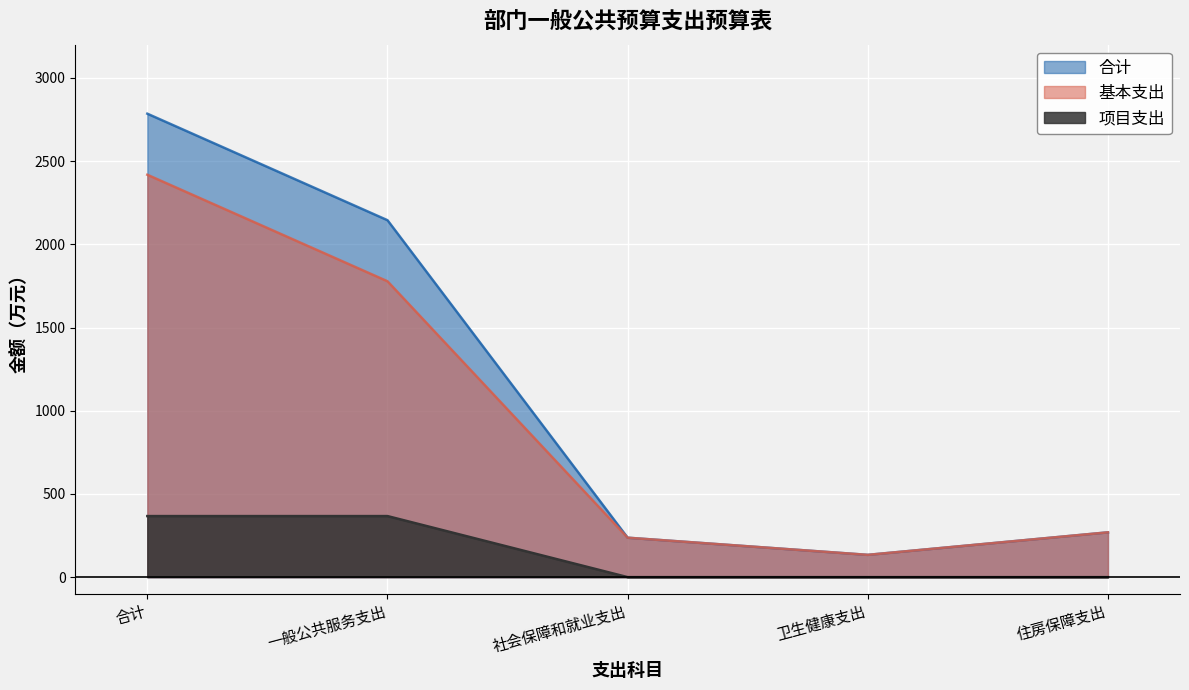

The value of 项目支出 at 一般公共服务支出 is 366.9. True or false?

True